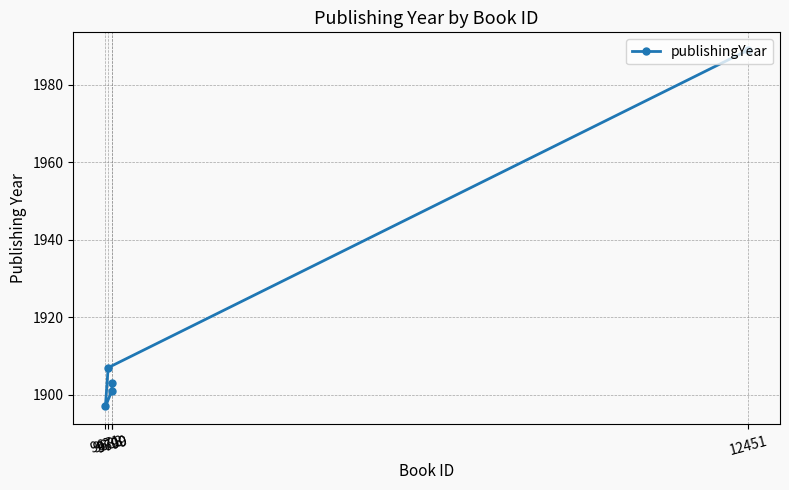

Is this an area chart (filled region under the line)?

No